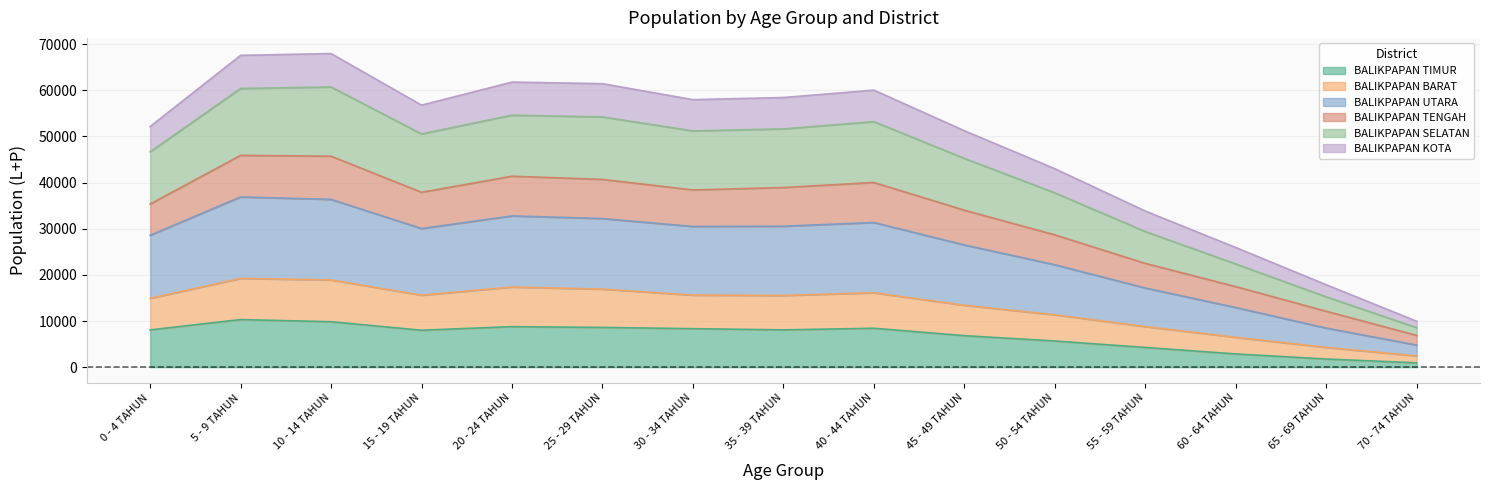

What is the total value across all series at 55 - 59 TAHUN?

33840